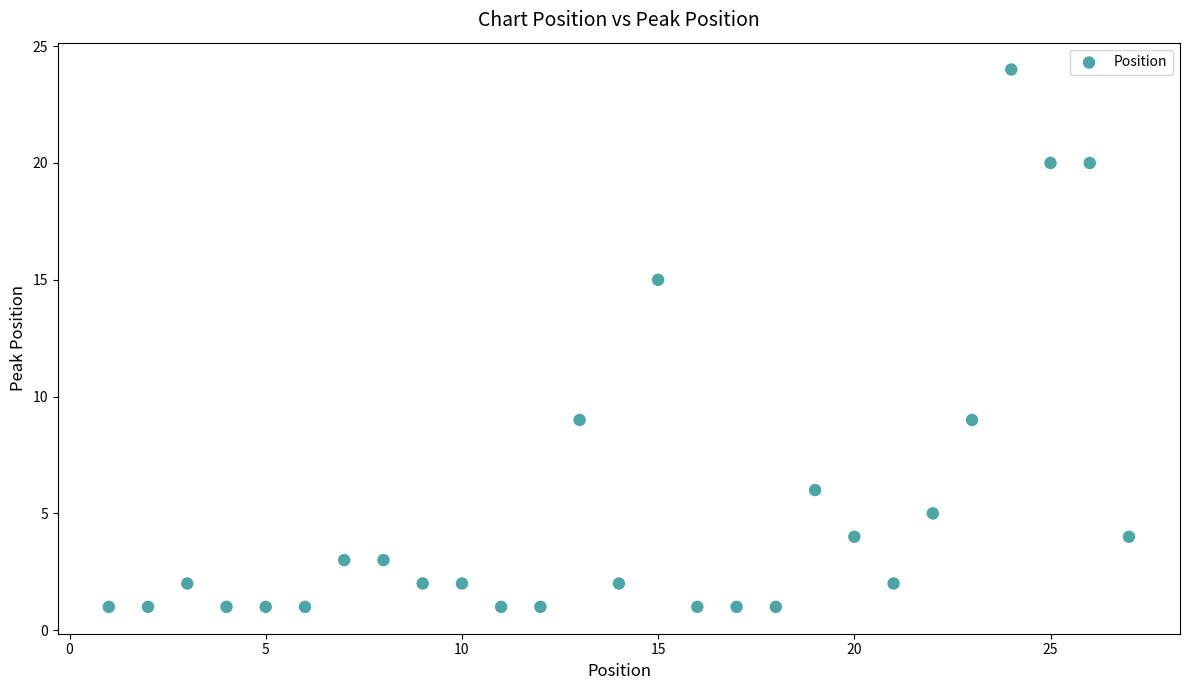

What is the range of X values (max minus min)?

26